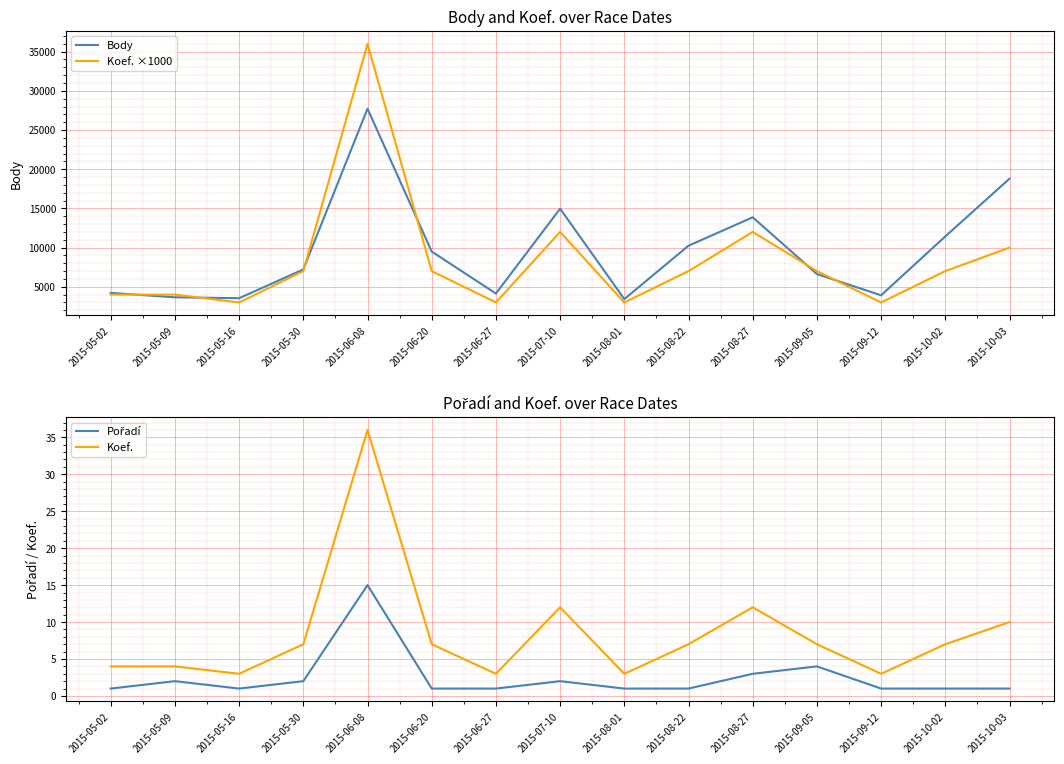

Count the number of data series in this chart.

4